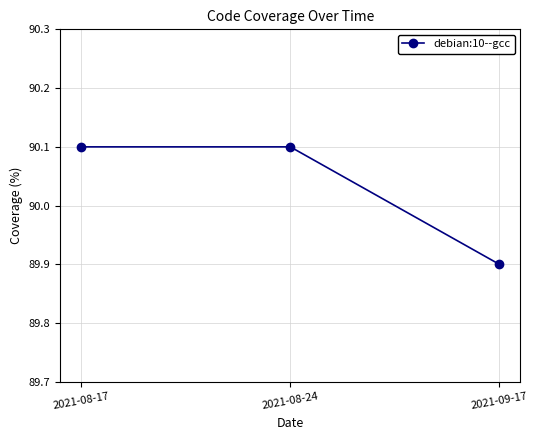

What is the ratio of the value at 2021-08-24 to the value at 2021-09-17?

1.0